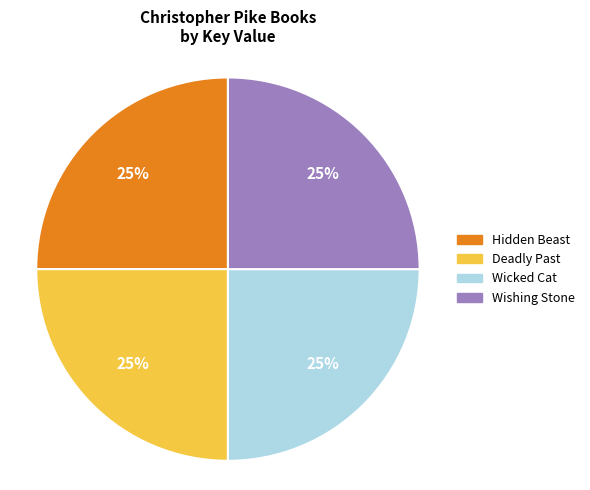

Is there any slice that represents more than half of the pie?

No